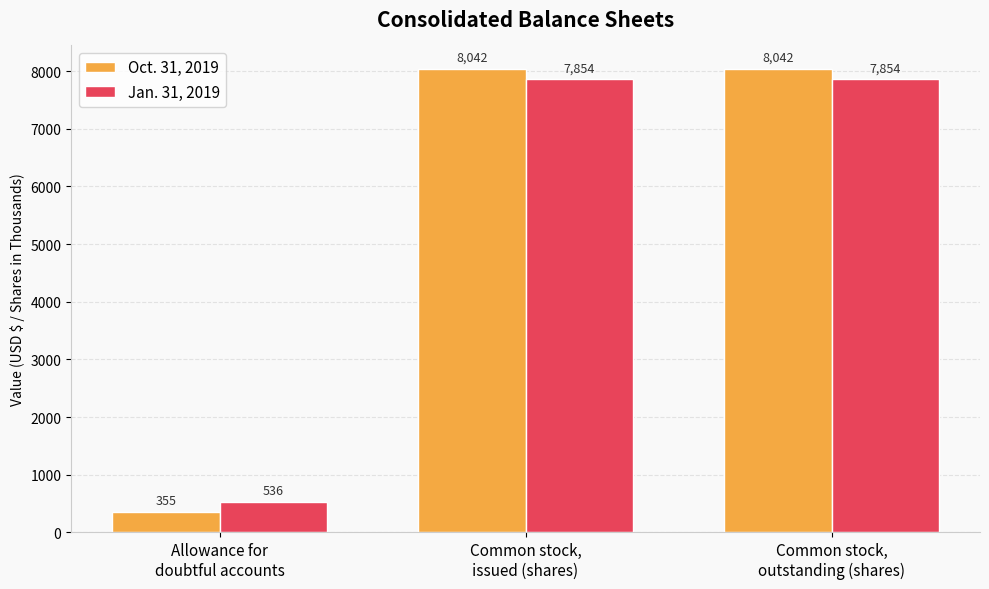

What is the minimum value for Jan. 31, 2019?

536